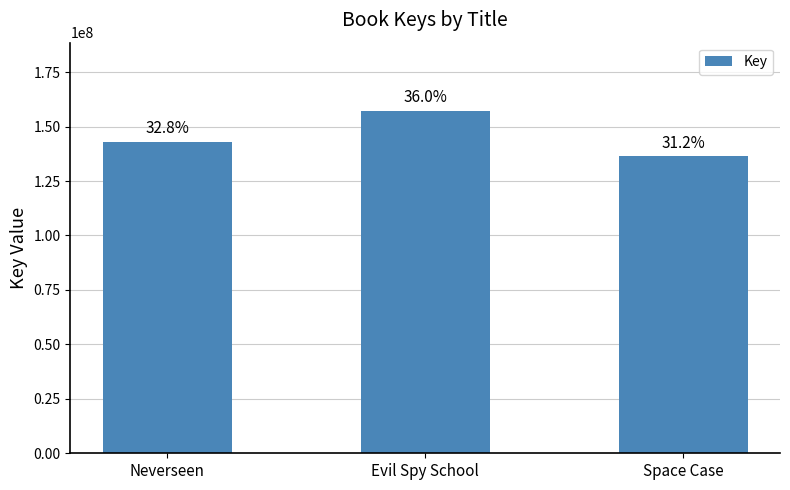

At which category does the chart reach its minimum across all series?

Space Case